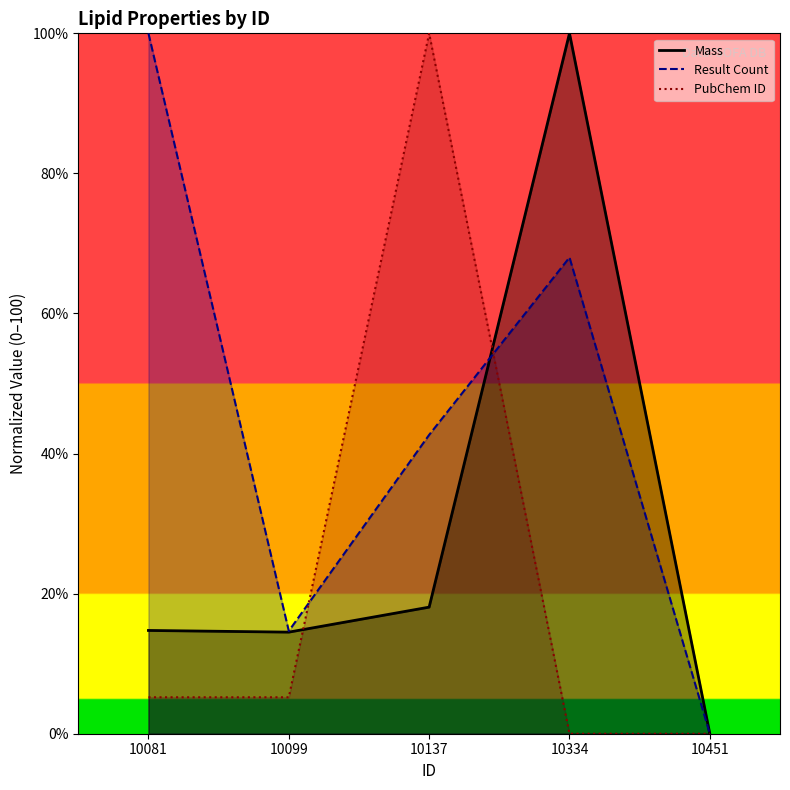

Which has a higher value, 10081 or 10451?

10081